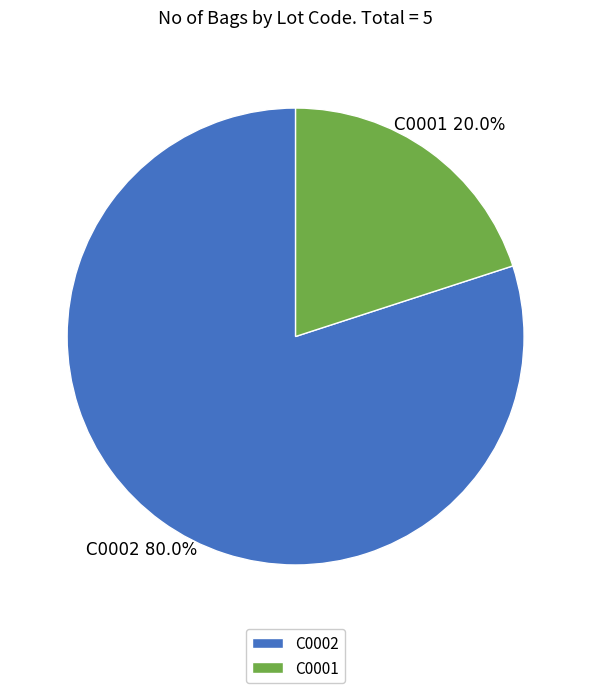

Which category has the biggest portion of the pie?

C0002